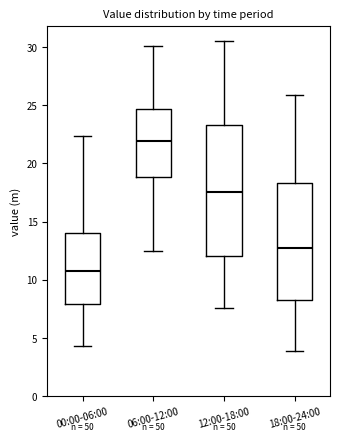

Which box is the tallest, from its lower edge to its upper edge?

12:00-18:00